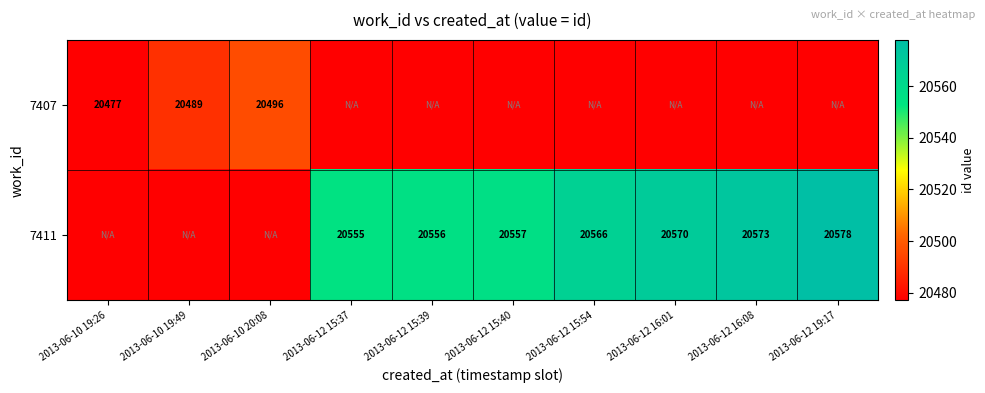

What is the sum of the 7407 values at 2013-06-10 19:26 and 2013-06-10 20:08?

40973